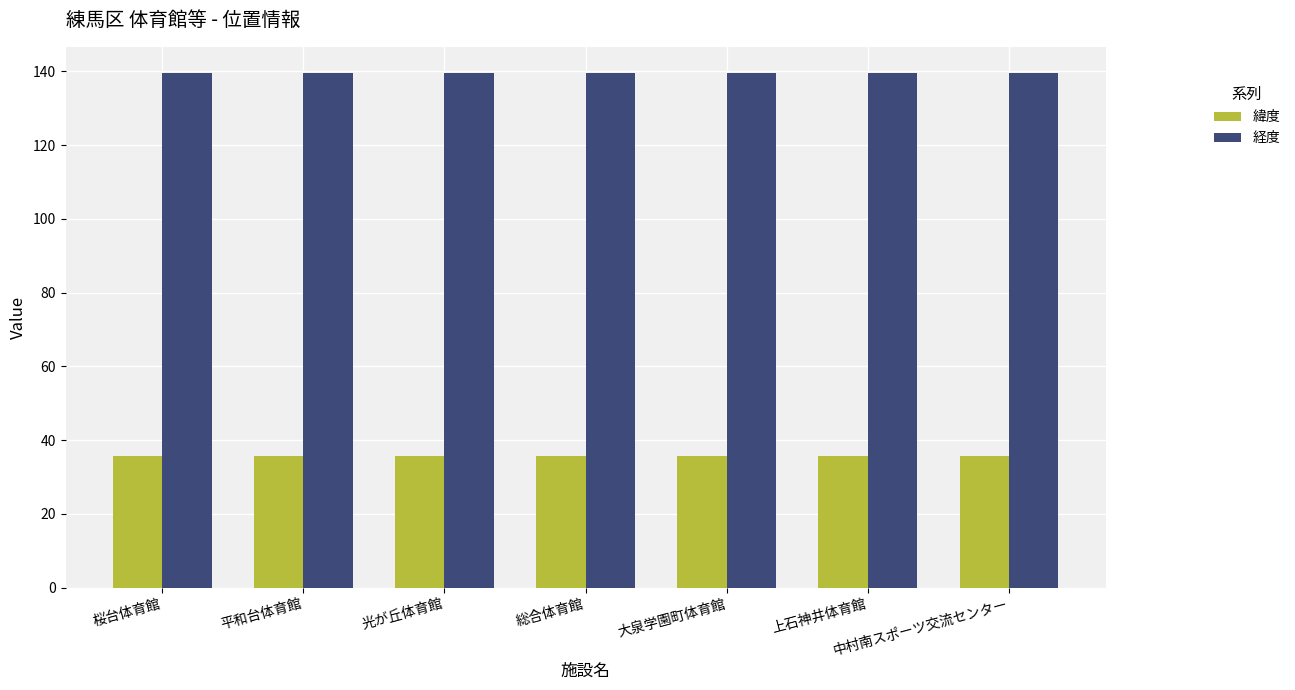

What is the spread (max minus min) of values at 桜台体育館?

103.9